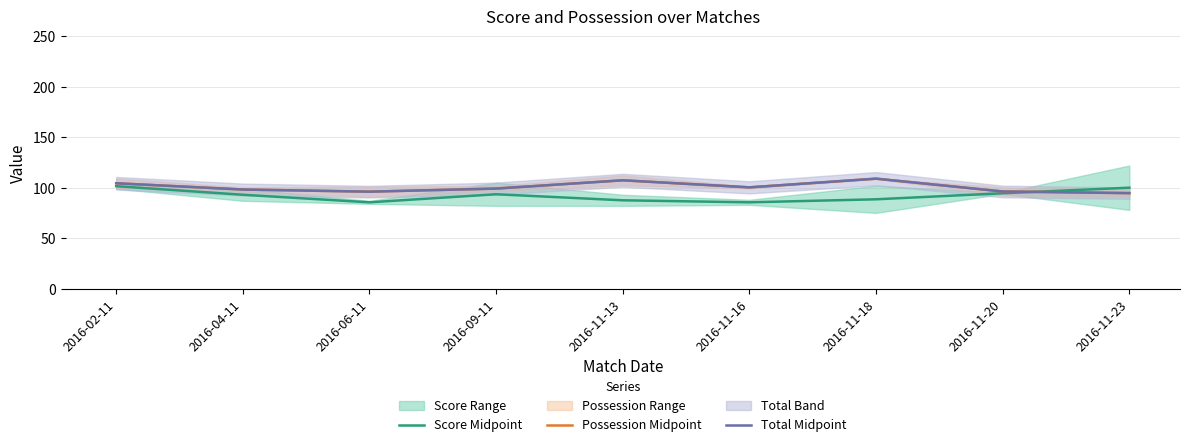

The value of Score Midpoint at 2016-11-16 is 85.5. True or false?

True